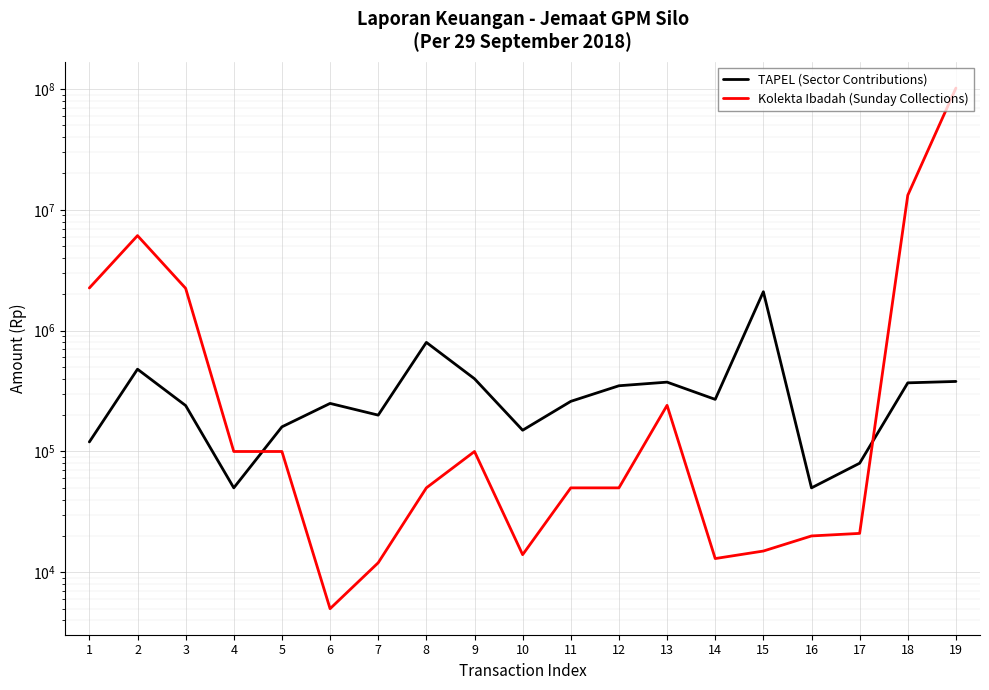

Which category has the highest value across all series?

19